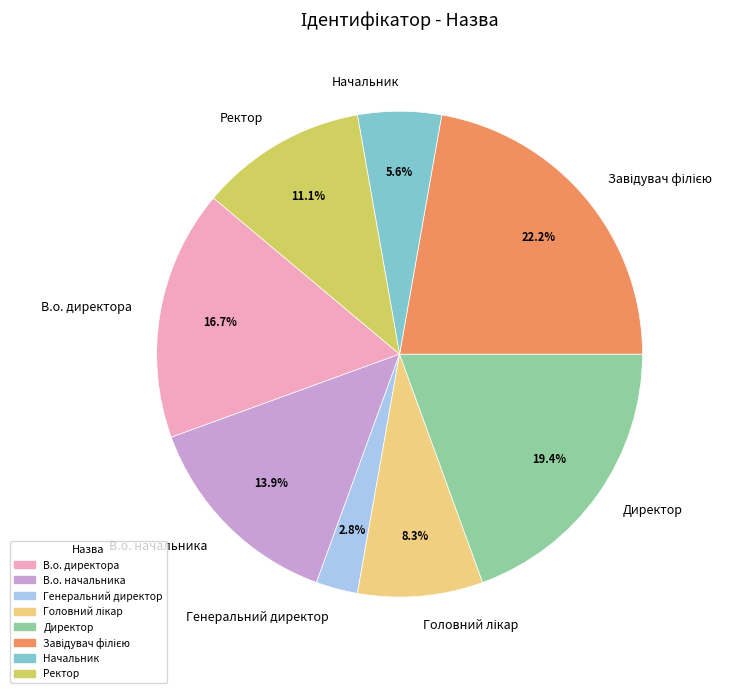

What is the smallest slice in the pie chart?

Генеральний директор